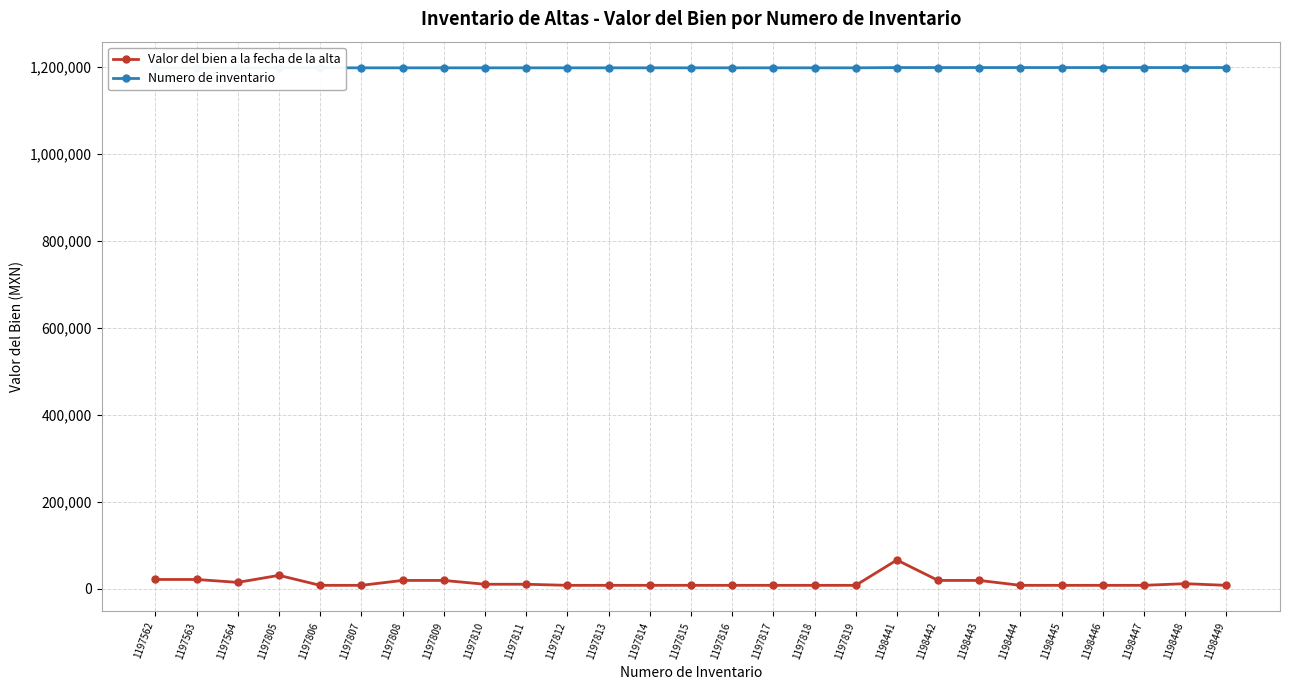

Rank the series by their maximum value, from lowest to highest.

Valor del bien a la fecha de la alta, Numero de inventario